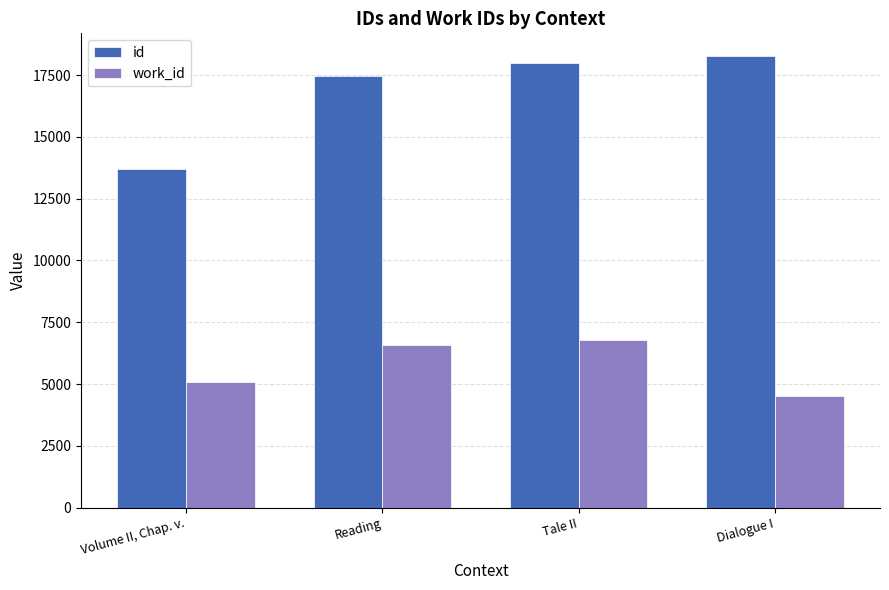

What are all the series names shown in the legend?

id, work_id